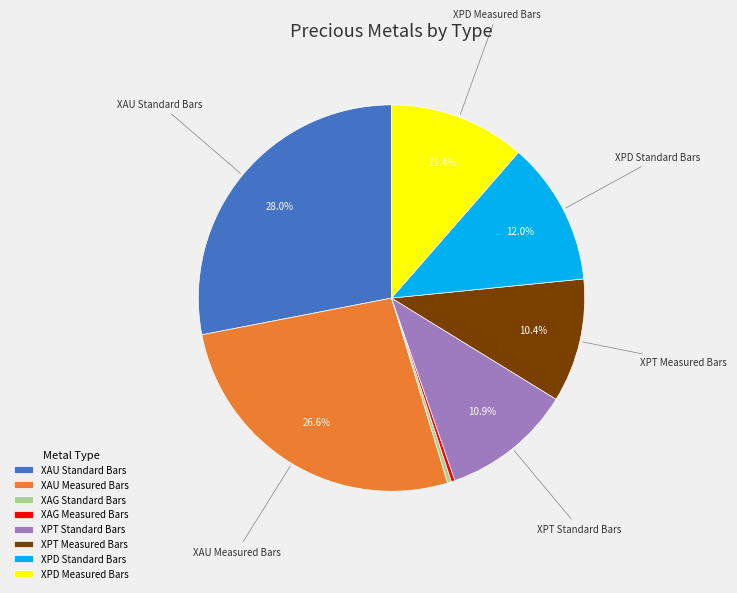

Is there any slice that represents more than half of the pie?

No